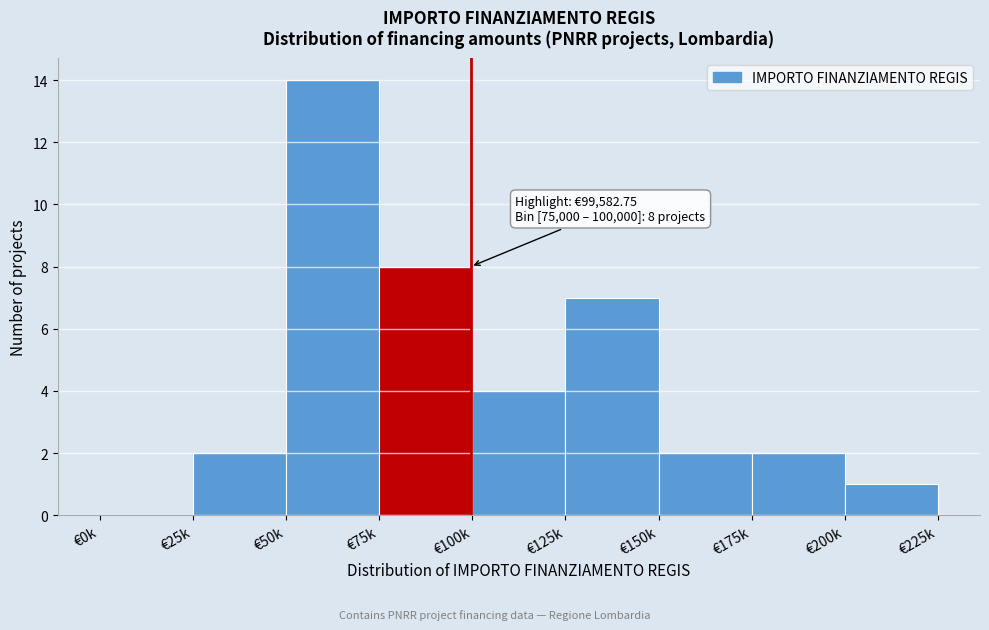

Reading right to left, extract all data points from this chart.

€200k=1	€175k=2	€150k=2	€125k=7	€100k=4	€75k=8	€50k=14	€25k=2	€0k=0